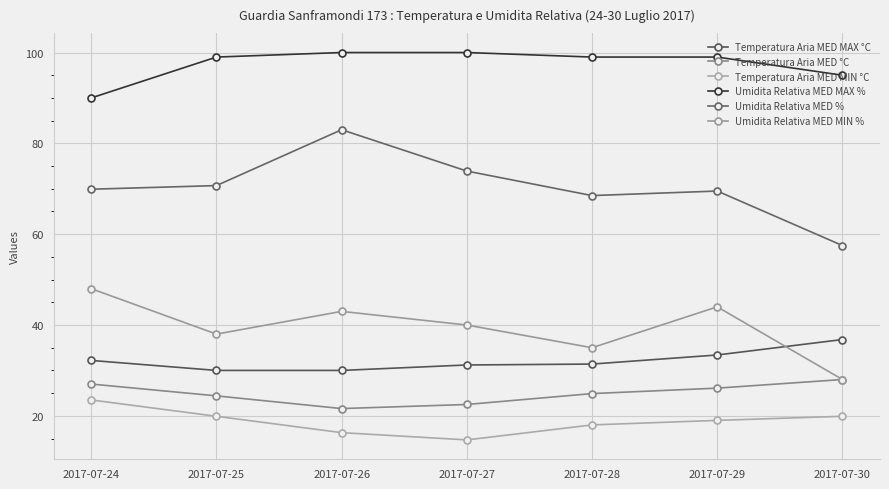

Reading left to right, transcribe all the data shown in this chart.

Temperatura Aria MED MAX °C: 32.2	30.0	30.0	31.2	31.4	33.4	36.8
Temperatura Aria MED °C: 27.0	24.4	21.6	22.5	24.9	26.1	28.0
Temperatura Aria MED MIN °C: 23.5	19.9	16.3	14.7	18.0	19.0	19.9
Umidita Relativa MED MAX %: 90.0	99.0	100.0	100.0	99.0	99.0	95.0
Umidita Relativa MED %: 69.9	70.7	83.0	73.9	68.5	69.5	57.5
Umidita Relativa MED MIN %: 48.0	38.0	43.0	40.0	35.0	44.0	28.0